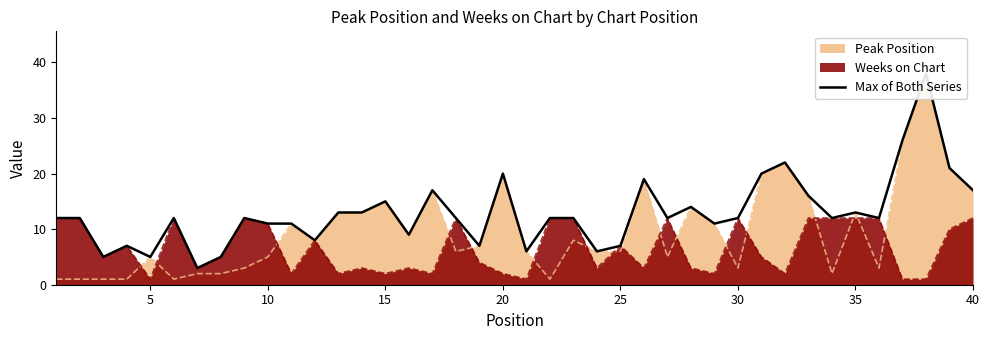

Count the number of values greater than 12.

15